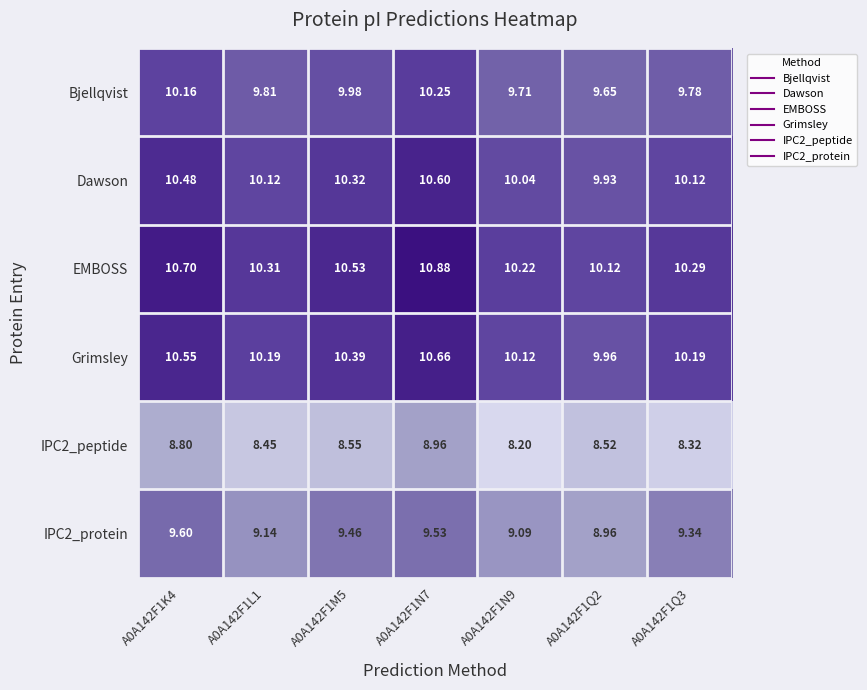

Which series has the largest total across all categories?

EMBOSS